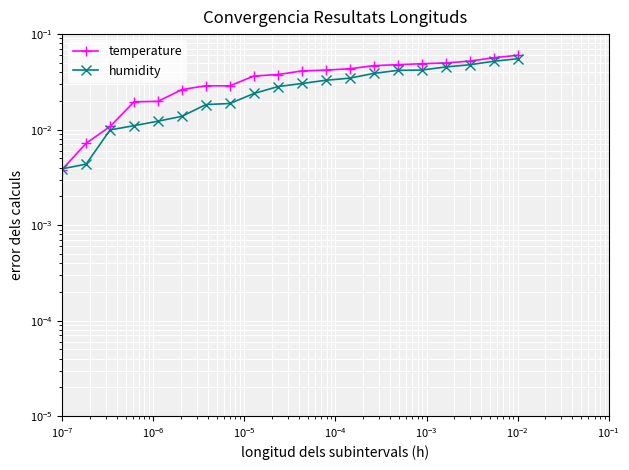

What value does the humidity series have at 19?

0.1